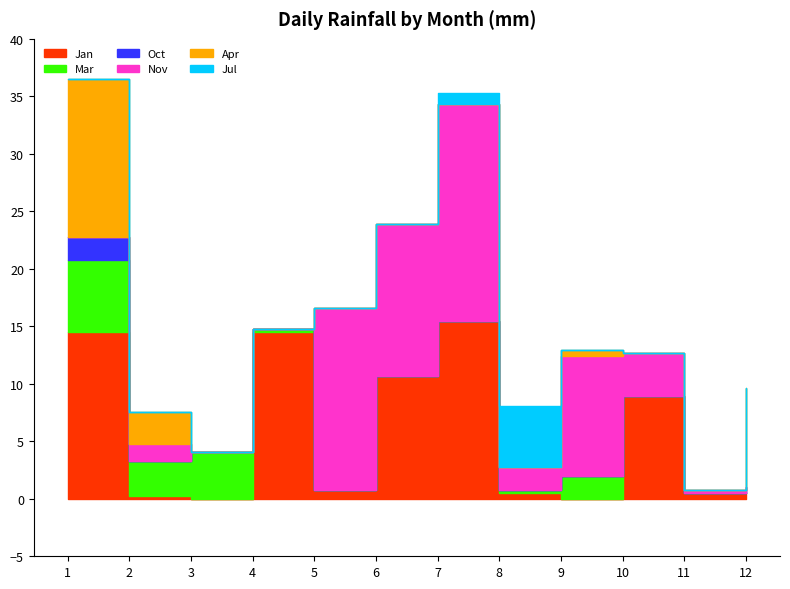

At which category is the sum across all series the highest?

Day 1